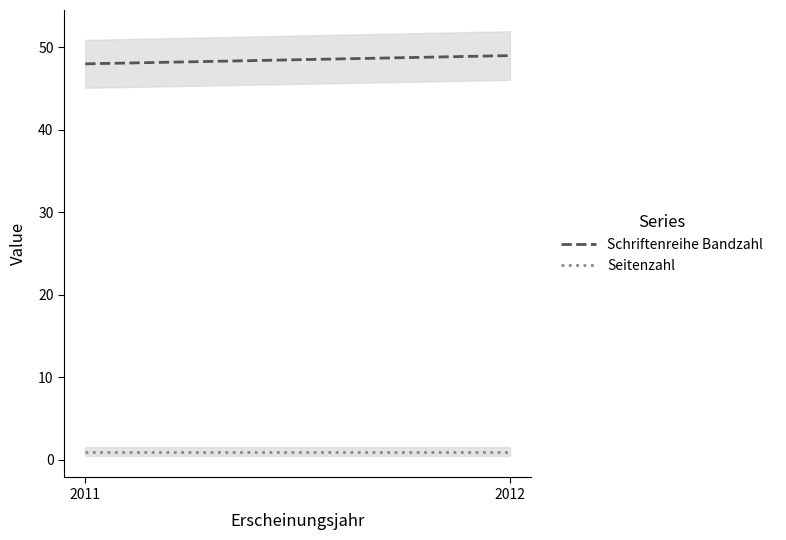

At 2012, list the series in order from smallest to largest.

Seitenzahl, Schriftenreihe Bandzahl